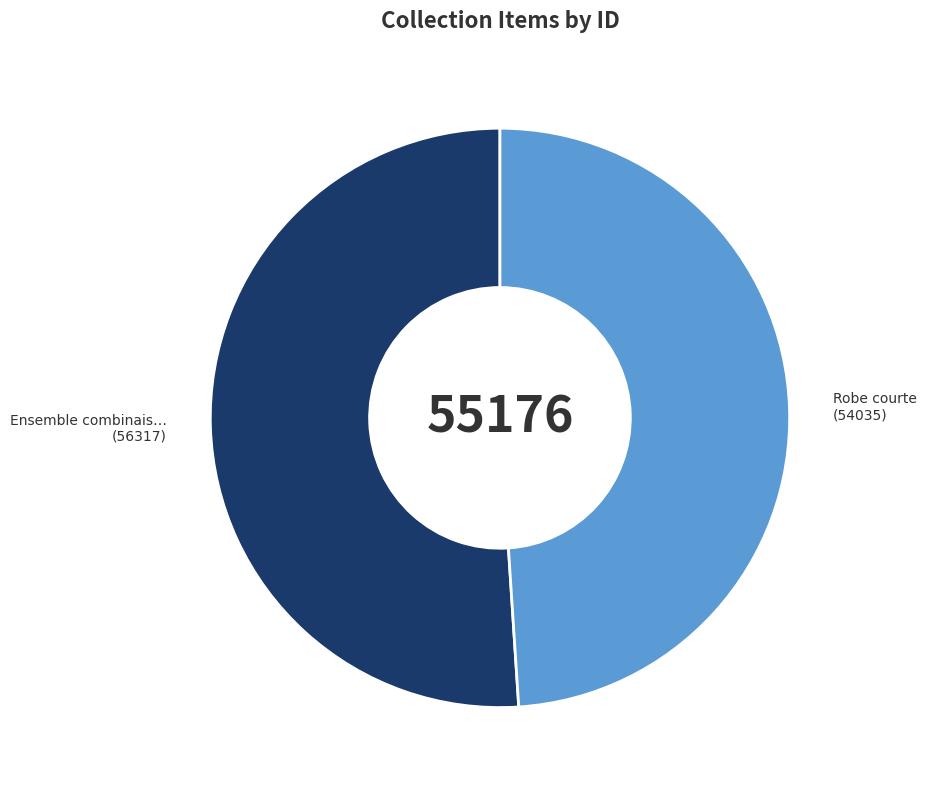

Does any single category account for the majority?

Yes